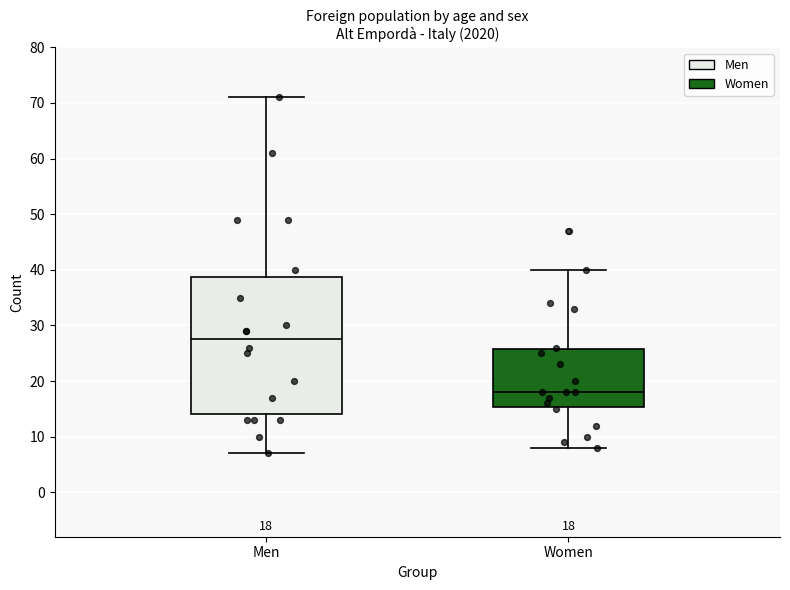

Comparing the boxes themselves (not the whiskers), which one is the tallest?

Men